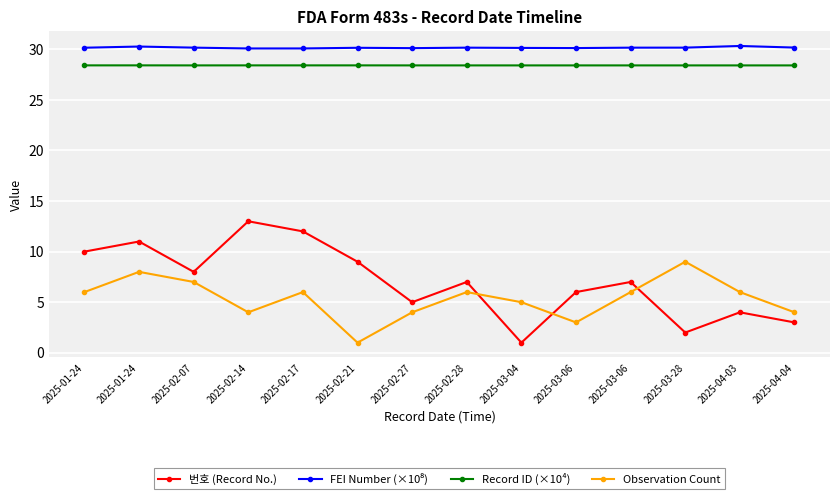

Rank the categories by FEI Number (×10⁸) value from lowest to highest.

2025-02-14, 2025-02-17, 2025-02-27, 2025-03-06, 2025-03-04, 2025-02-21, 2025-01-24, 2025-02-28, 2025-03-06, 2025-03-28, 2025-02-07, 2025-04-04, 2025-01-24, 2025-04-03